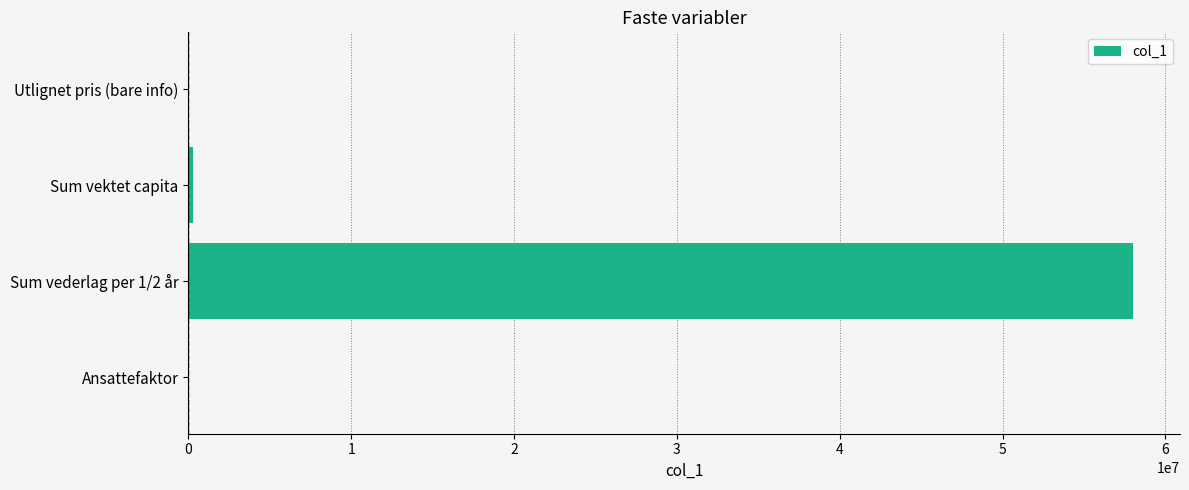

The value at Sum vederlag per 1/2 år is 58000000.0. True or false?

True